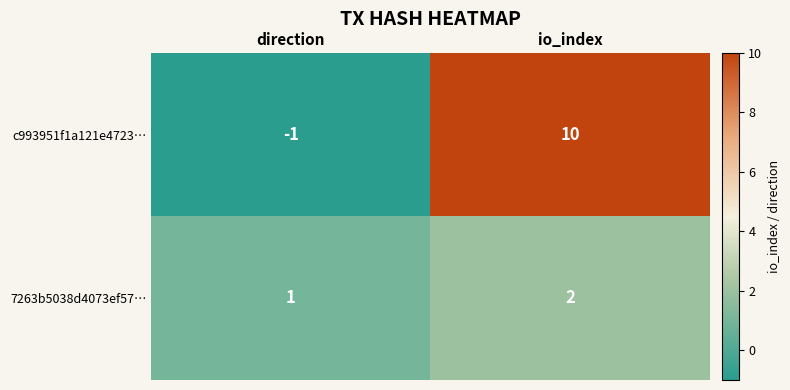

What is the maximum value for c993951f1a121e4723…?

10